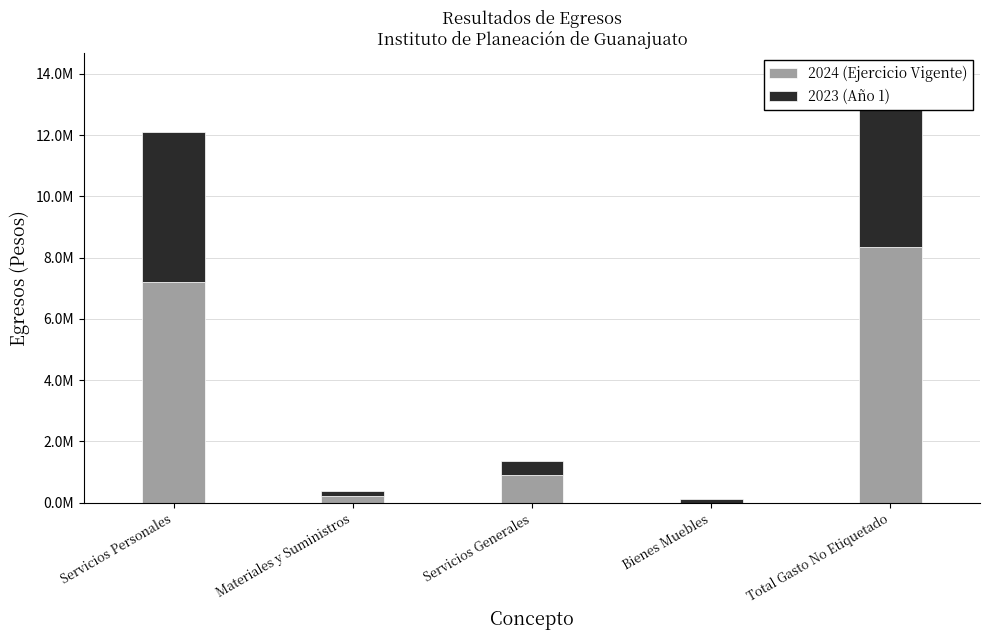

How many series are shown in this chart?

2